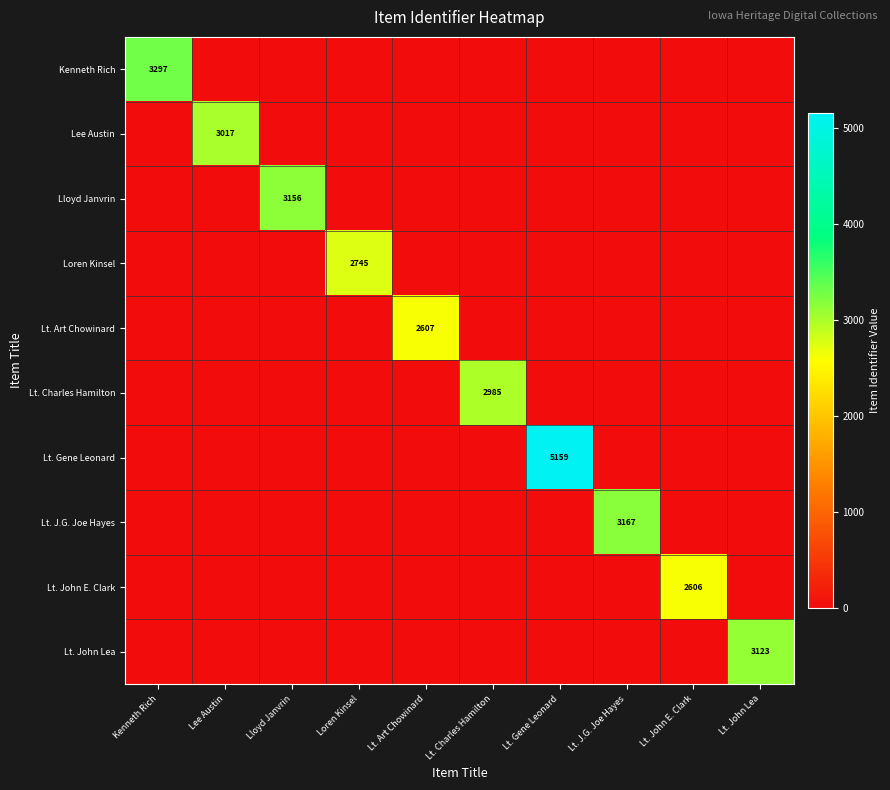

The value of Lt. John Lea at Lt. John Lea is 3123. True or false?

True